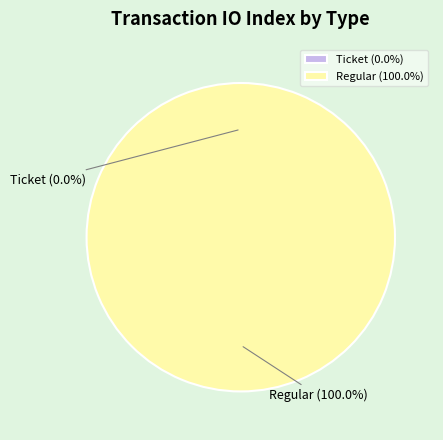

Is it true that Regular (io_index=10) is 86% of the pie?

False